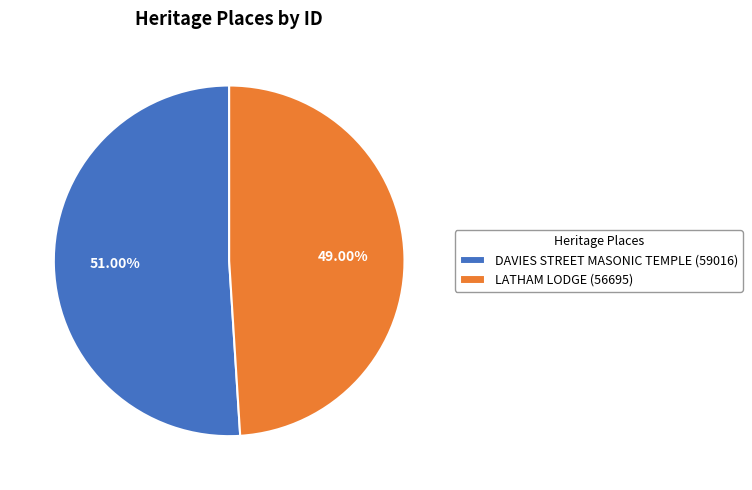

Which category has the smallest portion of the pie?

LATHAM LODGE